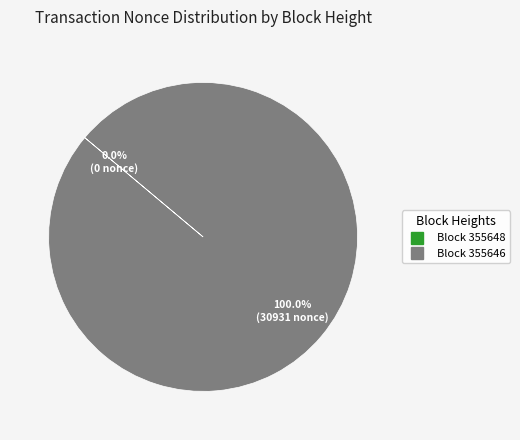

To the nearest percent, what is the difference between the largest and smallest slice percentages?

100%